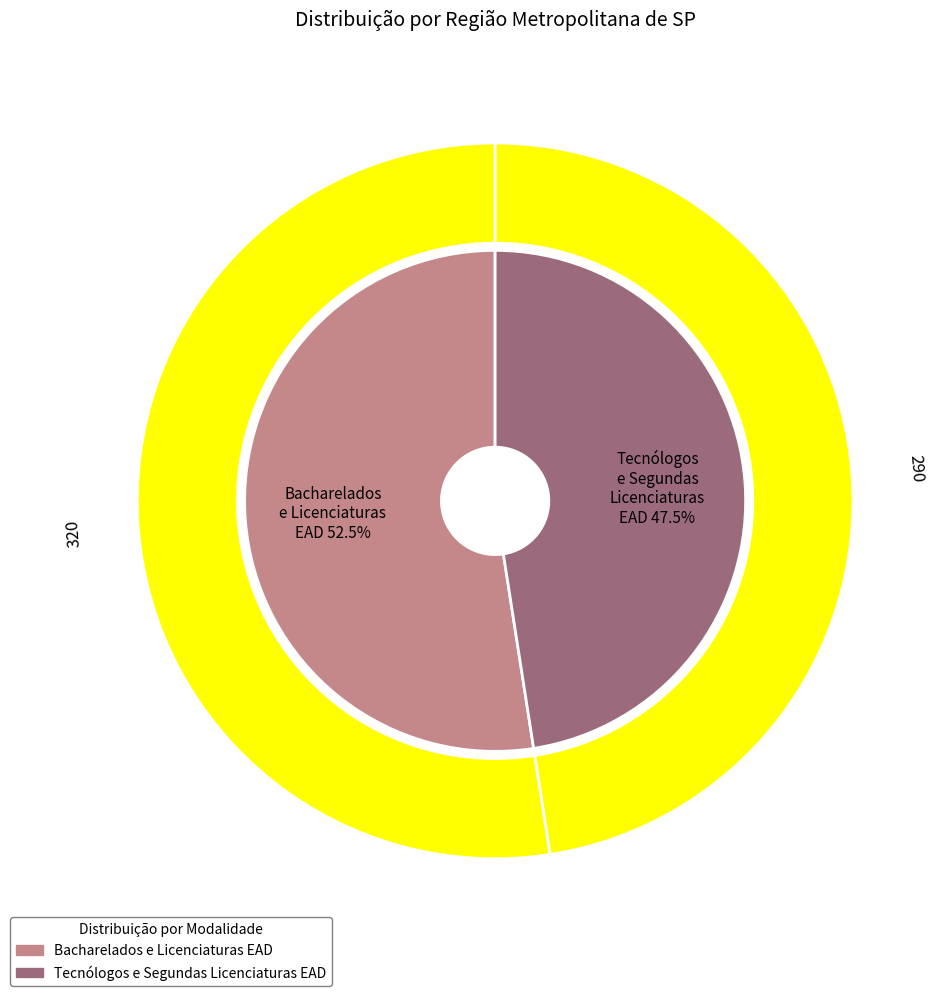

Rank the categories by value from lowest to highest.

Tecnólogos e Segundas Licenciaturas EAD, Bacharelados e Licenciaturas EAD